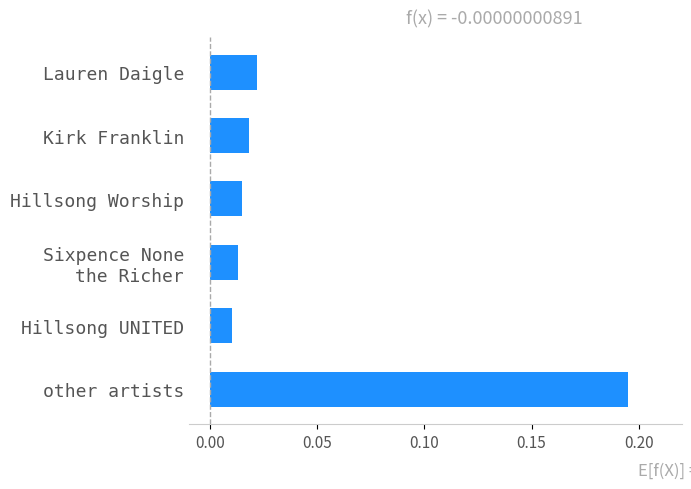

At which category does the chart reach its peak across all series?

other artists